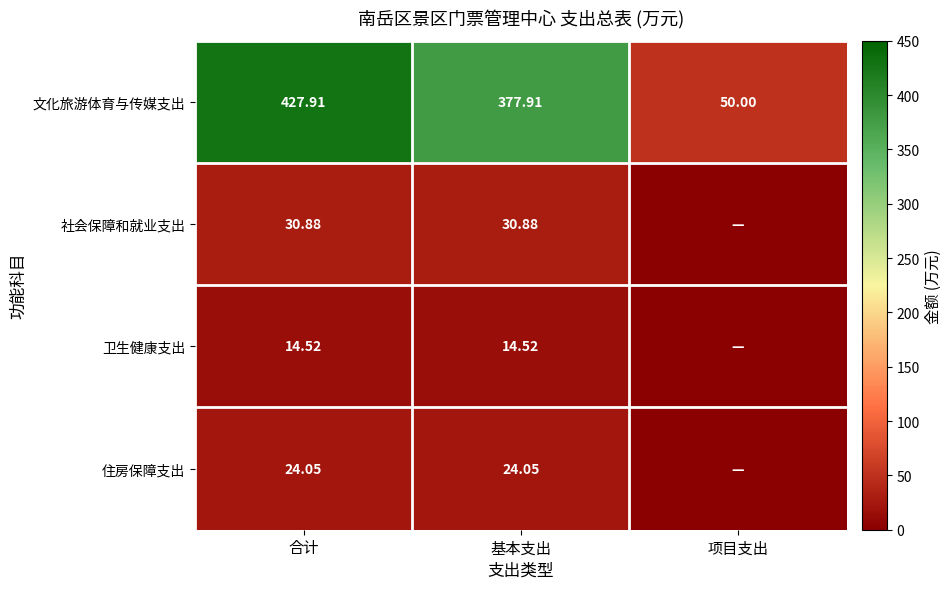

What is the maximum value shown in the chart?

427.9